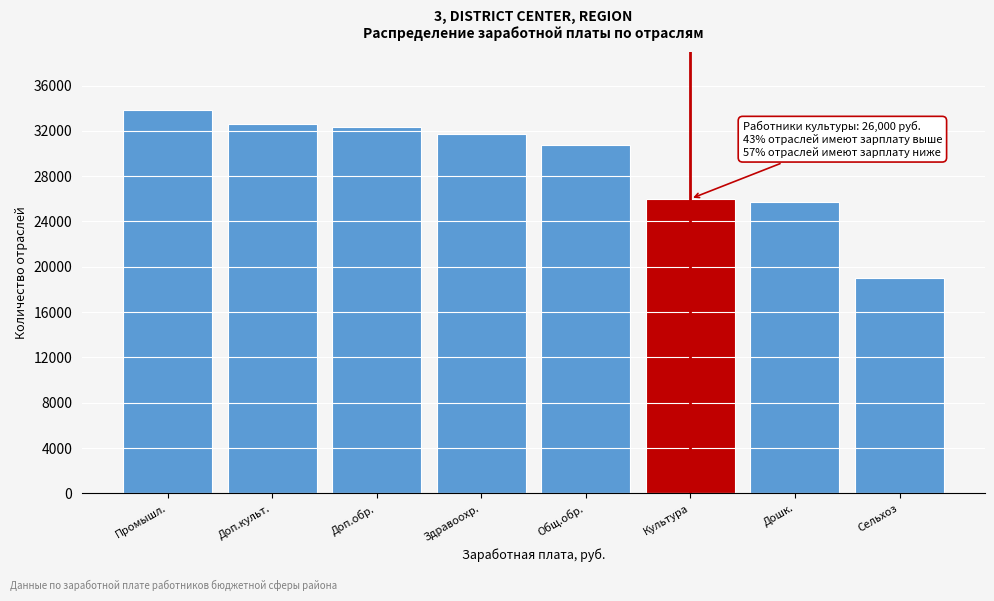

Reading left to right, extract all data points from this chart.

Промышл.=33878.0	Доп.культ.=32605.3	Доп.обр.=32303.0	Здравоохр.=31699.0	Общ.обр.=30724.0	Культура=26000.0	Дошк.=25711.0	Сельхоз=19000.0